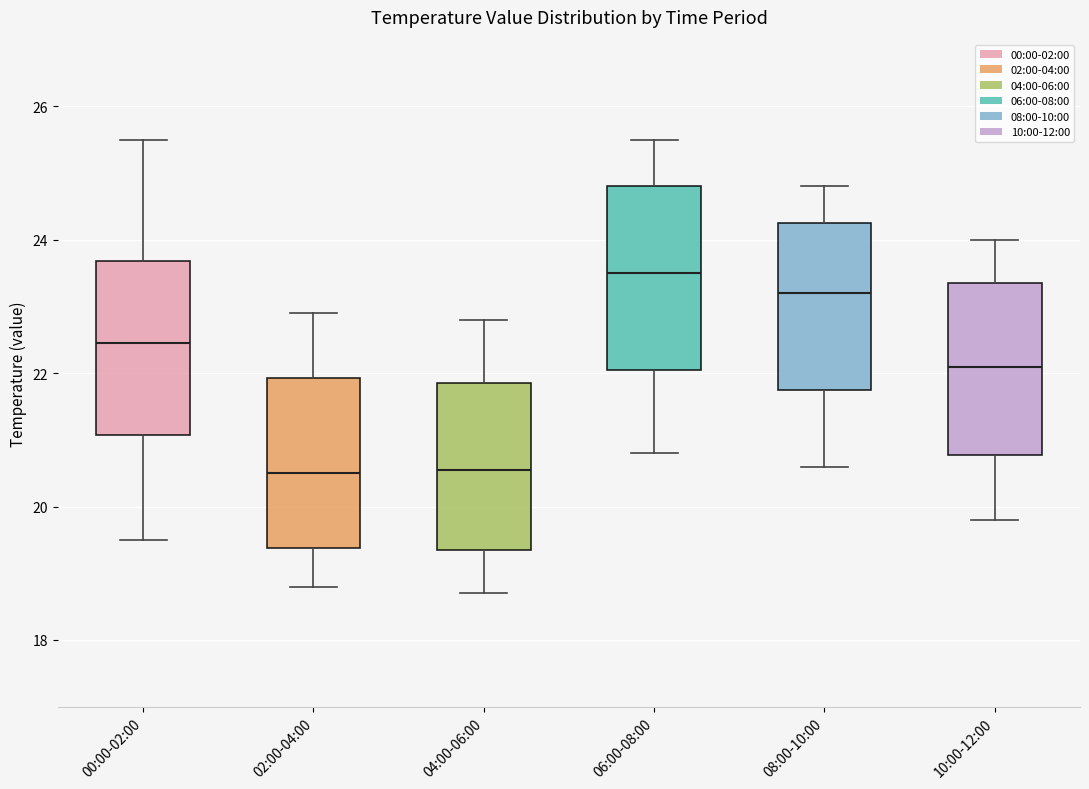

Reading left to right, read every box against the y-axis: the position of its median line, the range the box covers, and the ends of its whiskers. The values are not printed on the chart, so give them approximately, as read against the axis.

00:00-02:00: median 22.4, box 21.0 to 23.6, whiskers 19.6 to 25.6
02:00-04:00: median 20.6, box 19.4 to 22.0, whiskers 18.8 to 23.0
04:00-06:00: median 20.6, box 19.4 to 21.8, whiskers 18.8 to 22.8
06:00-08:00: median 23.6, box 22.0 to 24.8, whiskers 20.8 to 25.6
08:00-10:00: median 23.2, box 21.8 to 24.2, whiskers 20.6 to 24.8
10:00-12:00: median 22.2, box 20.8 to 23.4, whiskers 19.8 to 24.0